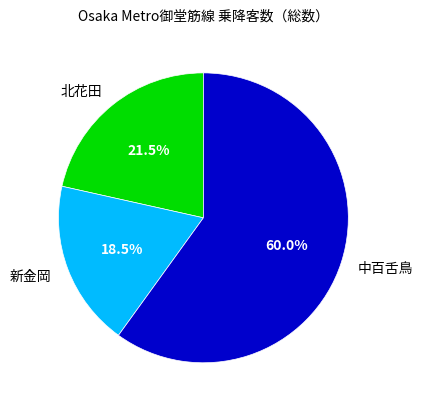

Which category accounts for the majority?

中百舌鳥